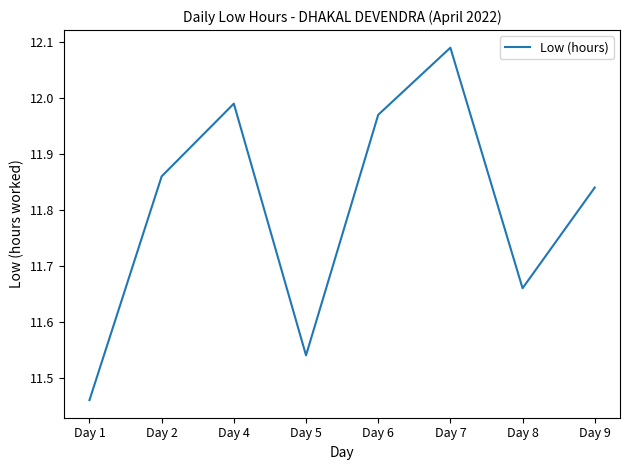

List the labels in order of value, smallest first.

Day 1, Day 5, Day 8, Day 9, Day 2, Day 6, Day 4, Day 7